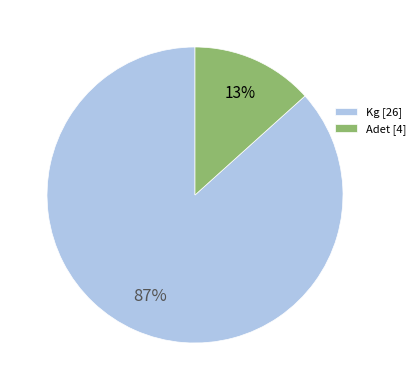

Is it true that Adet [4] is 1% of the pie?

False